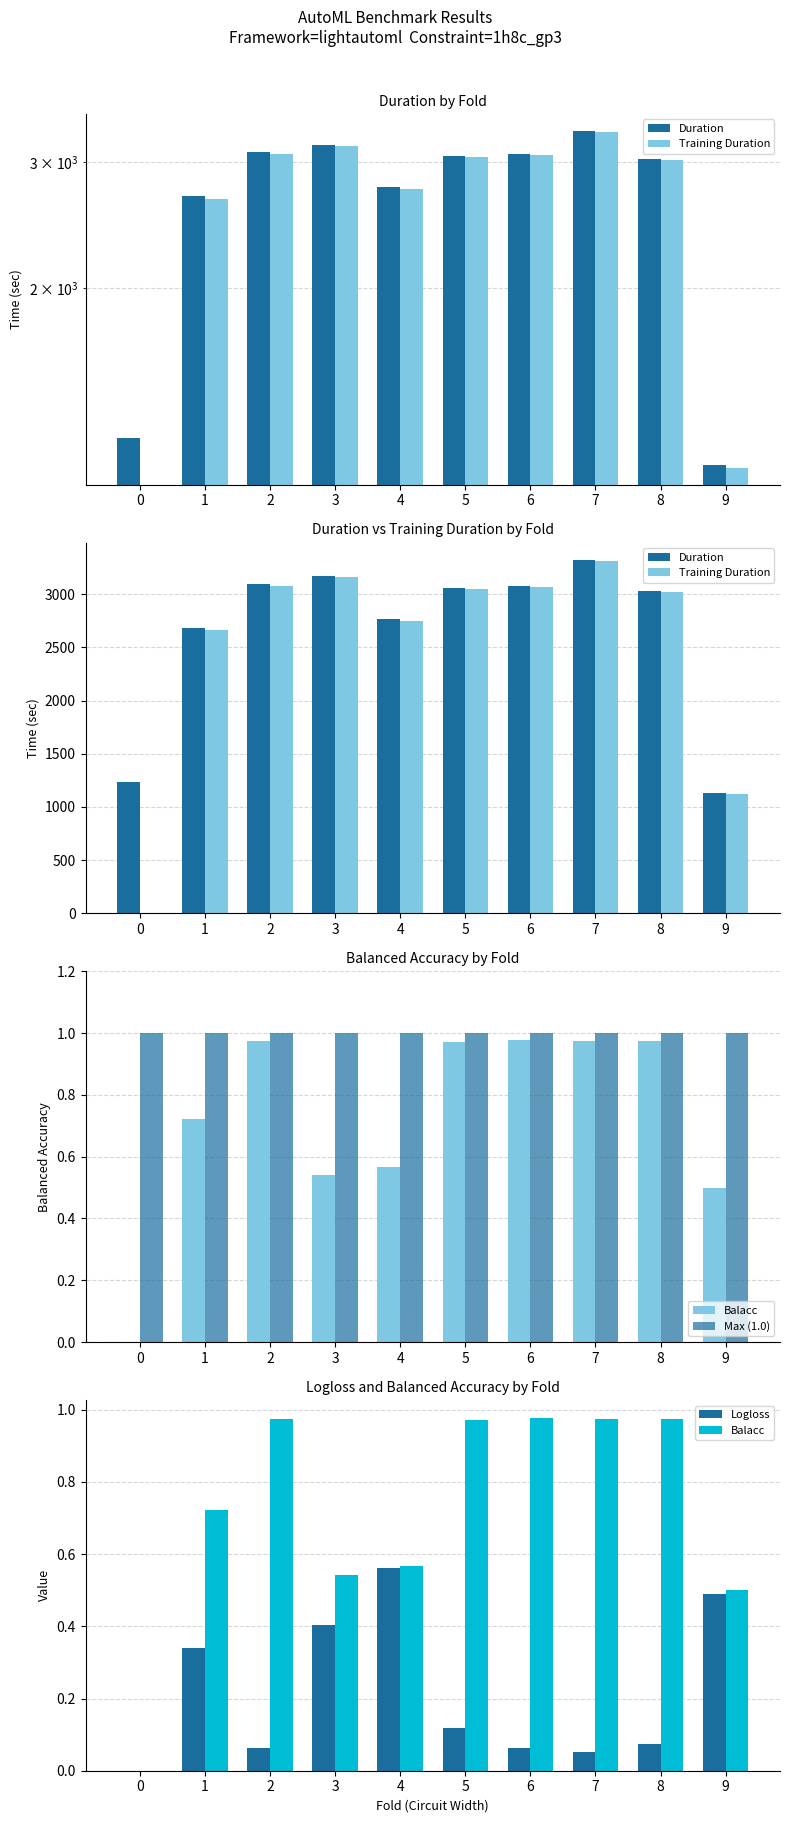

Count the number of data series in this chart.

5